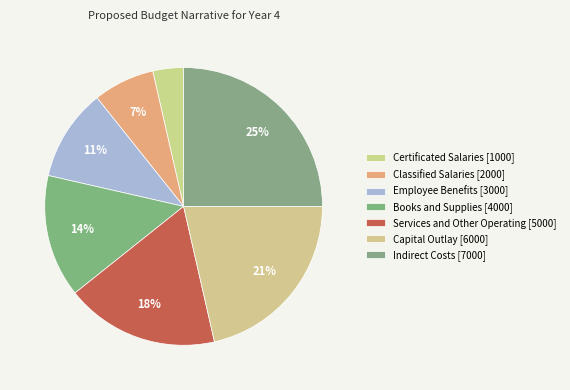

How many slices are in this pie chart?

7